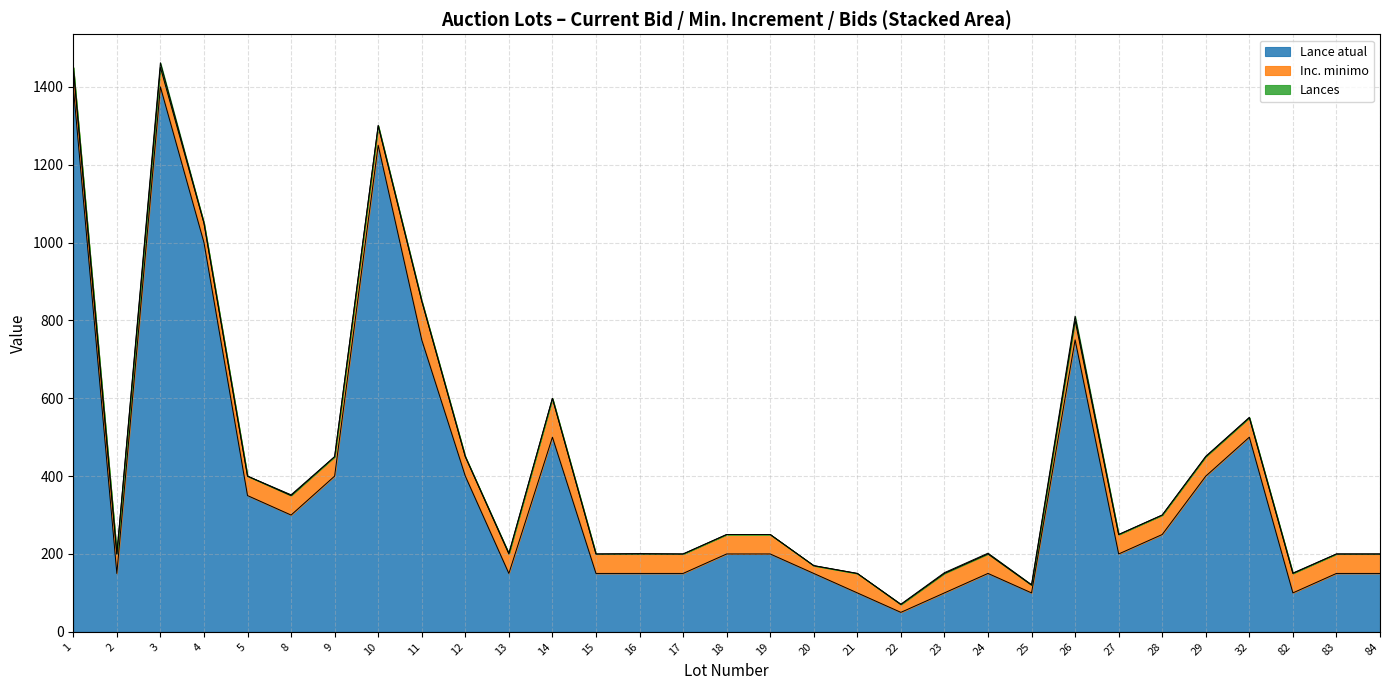

The Inc. minimo series shows 20 at 24. True or false?

False